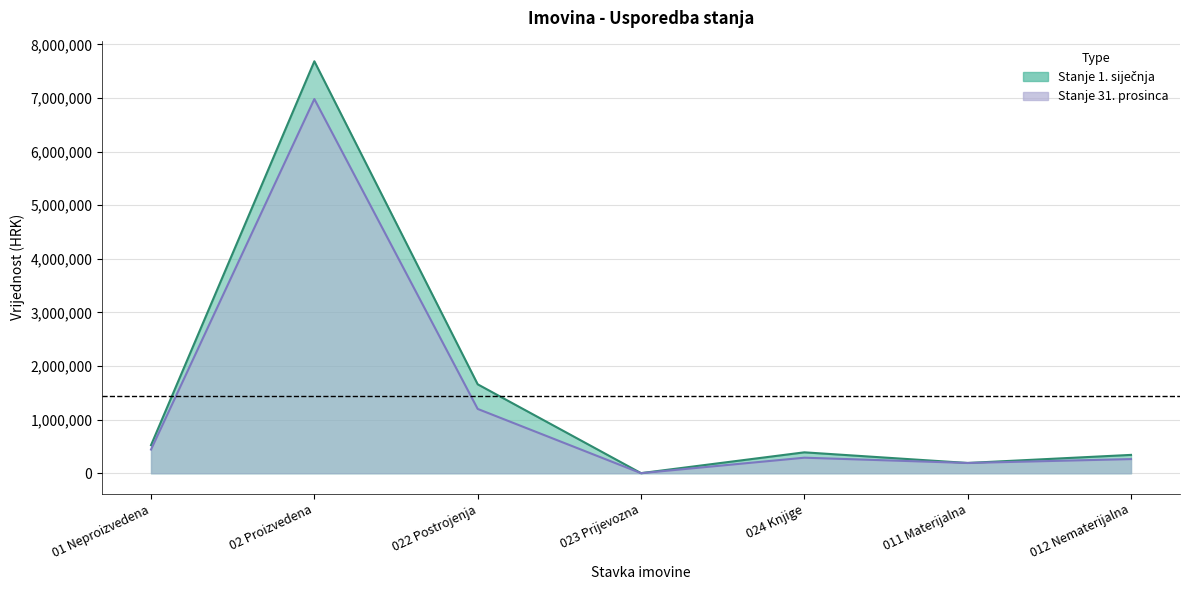

Rank the series by their maximum value, from highest to lowest.

Stanje 1. siječnja, Stanje 31. prosinca